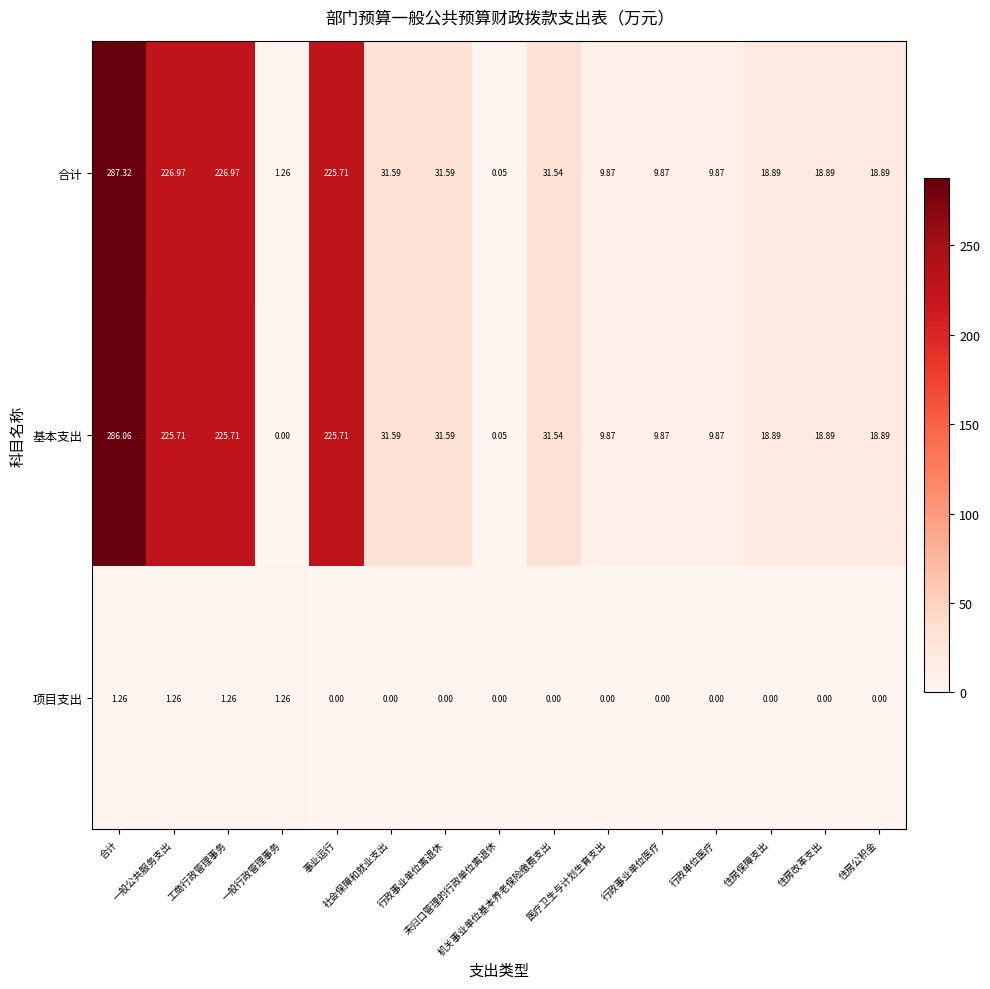

Which label corresponds to the largest value in the chart?

合计